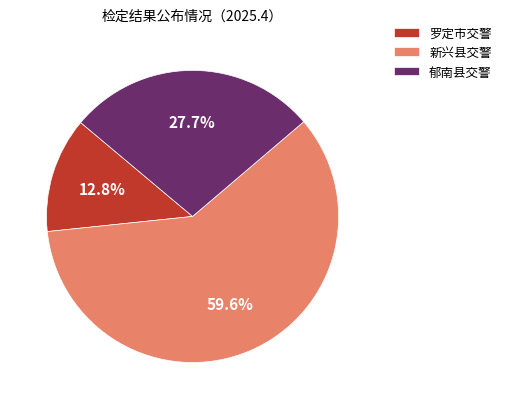

How many segments does this pie chart have?

3